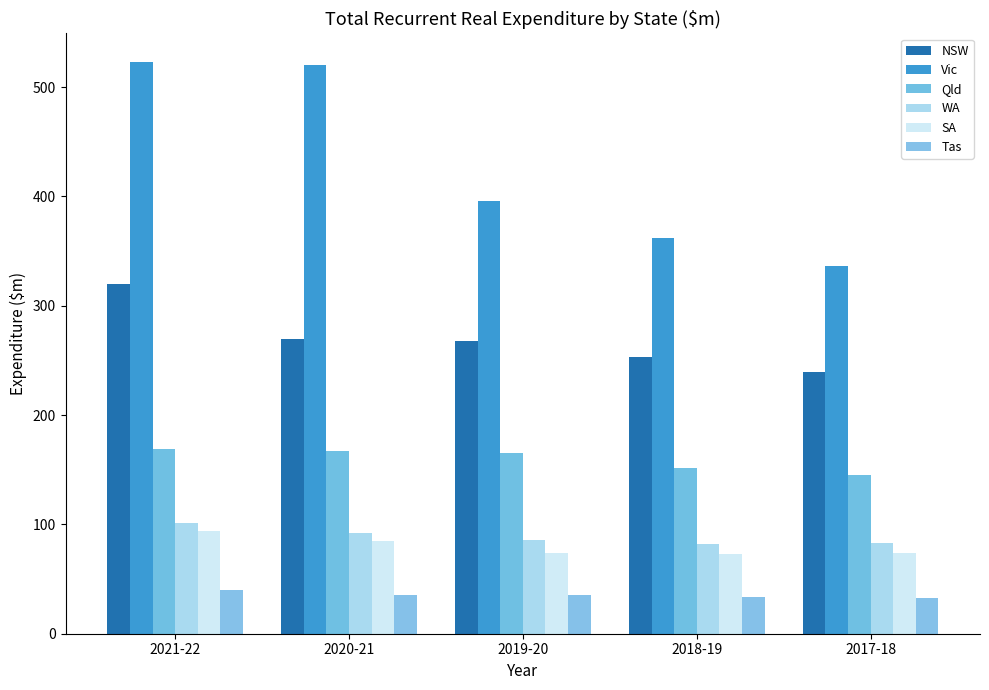

What is the sum of all Qld values?

798.7